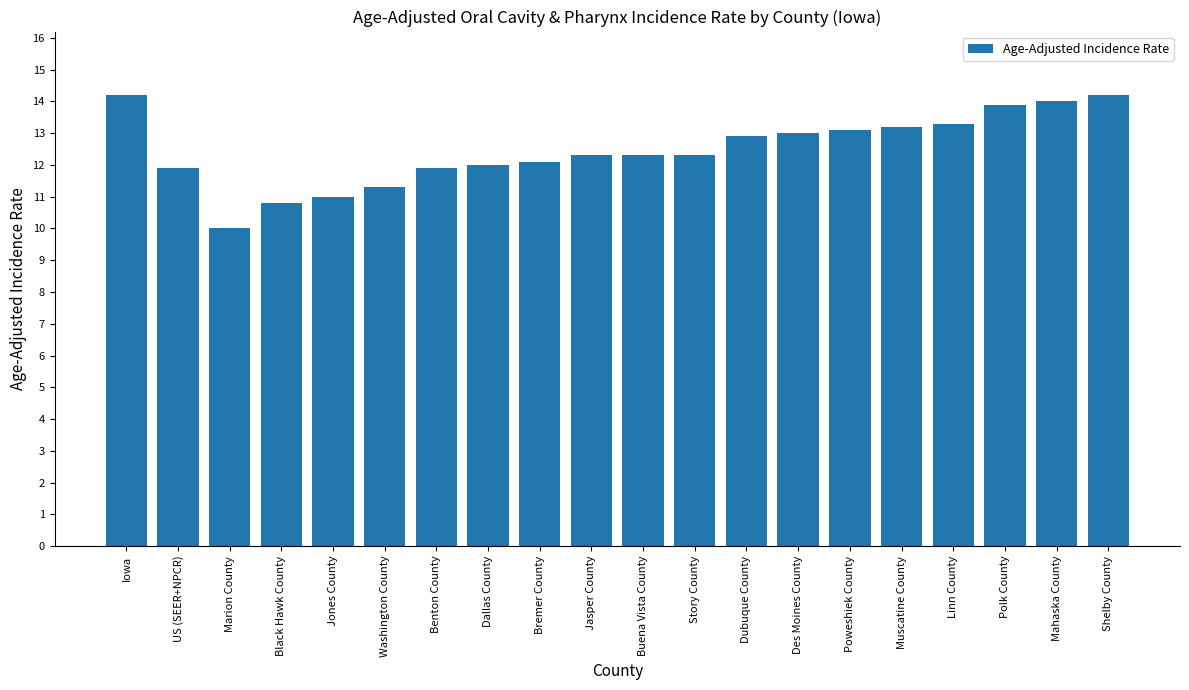

Is it true that the value at Jones County is 11.0?

True